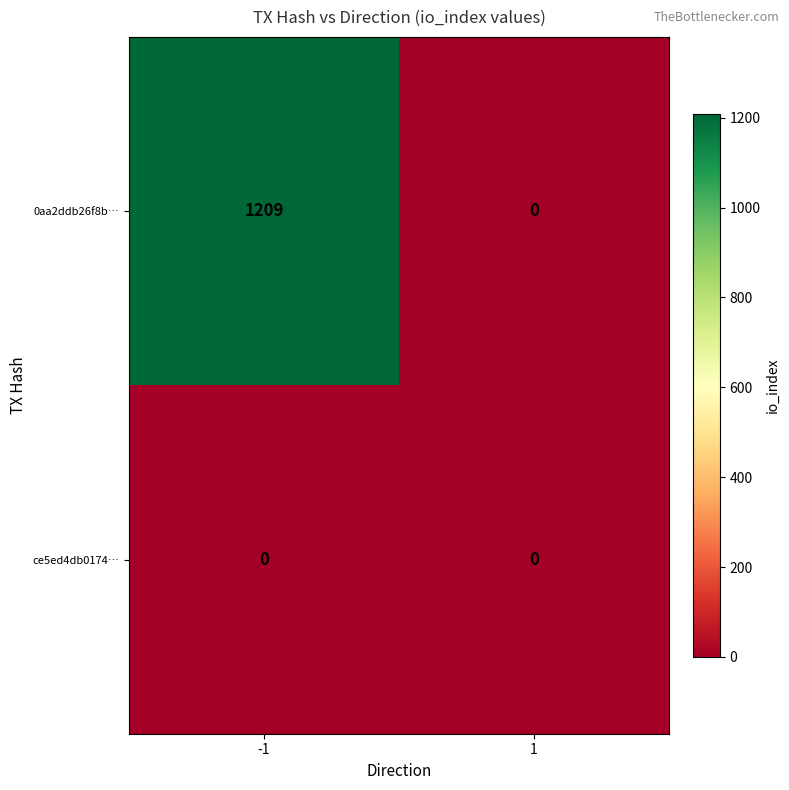

True or false: ce5ed4db0174… has a value of 0 at 1.

True